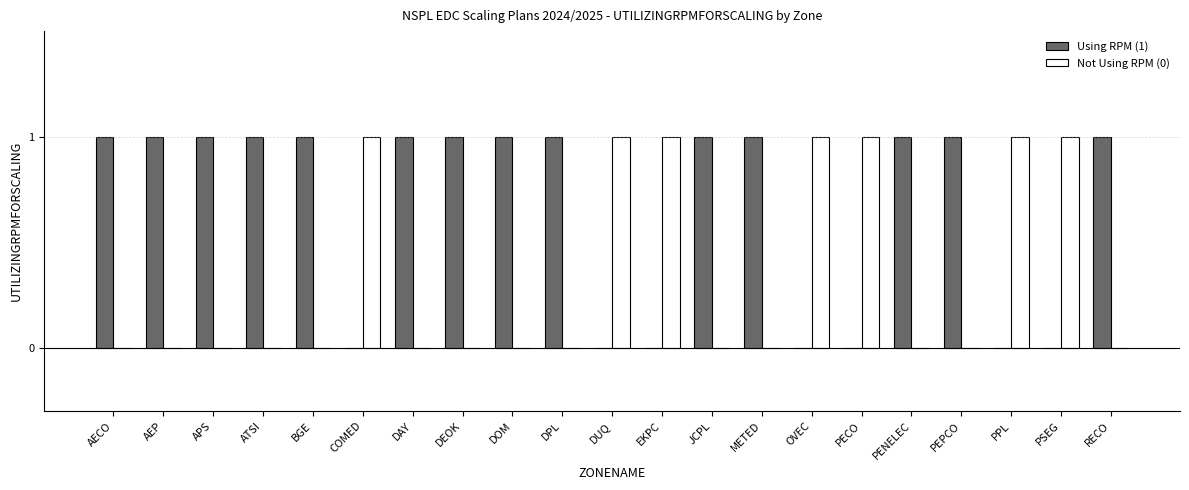

How many groups of bars are there?

21